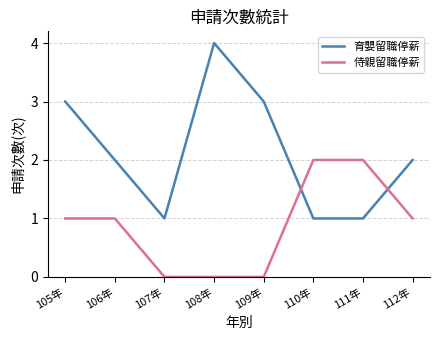

What is the approximate value of 育嬰留職停薪 at 108年?

4